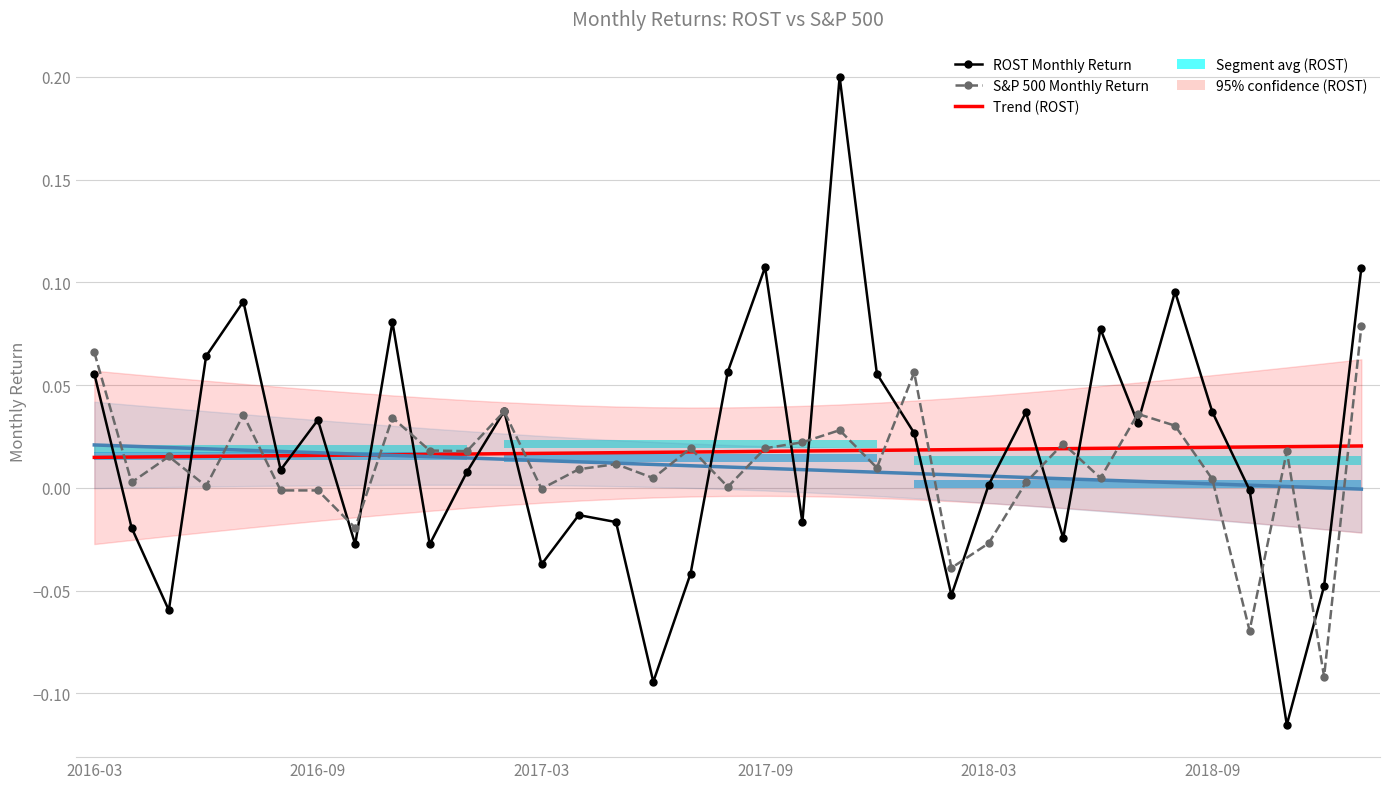

True or false: Trend (ROST) has a value of 0.0 at 2016-09.

False